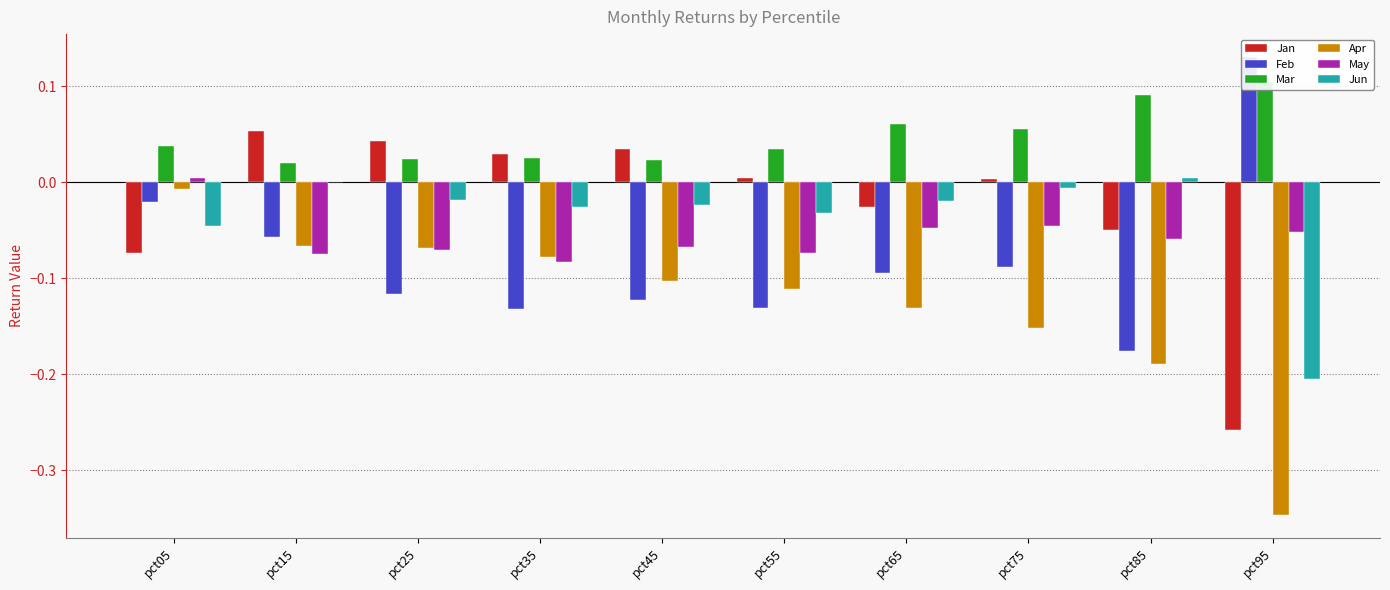

What is the total value across all series at pct05?

-0.1